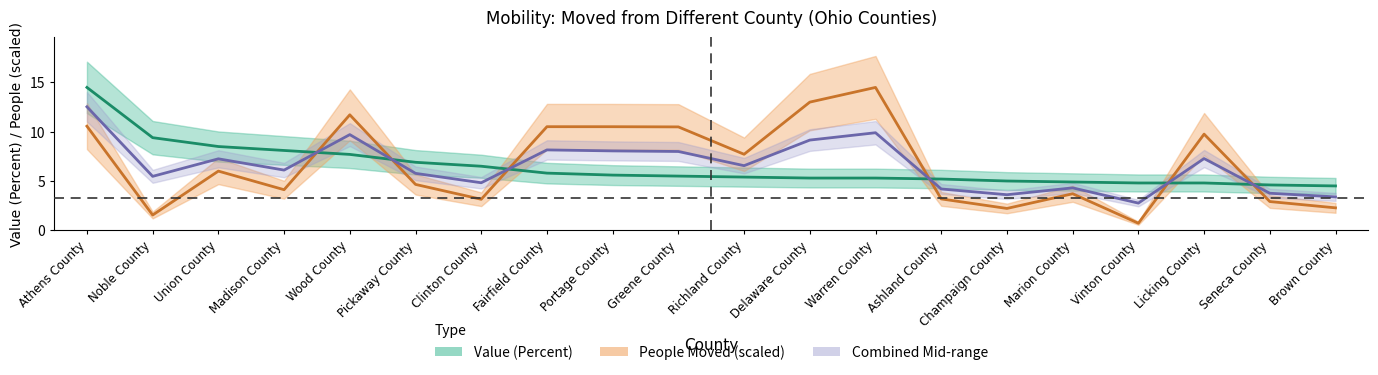

True or false: people has a value of 18.3 at Greene County.

False